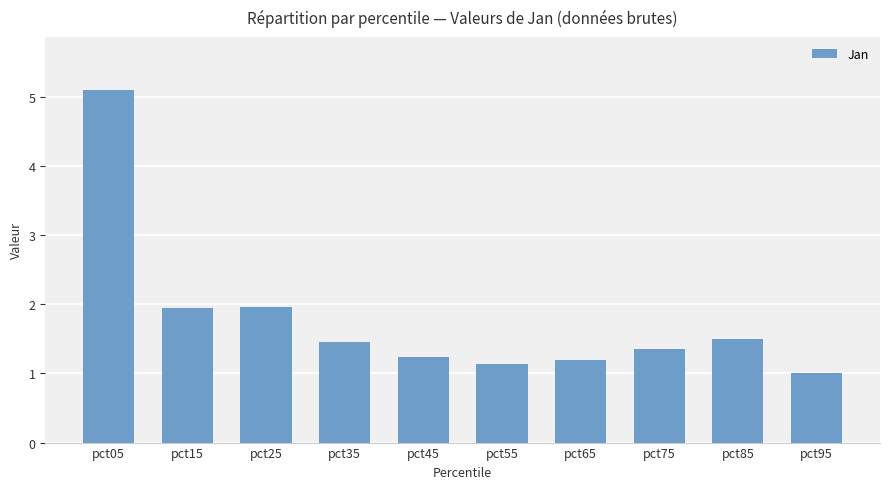

How many series are shown in this chart?

1